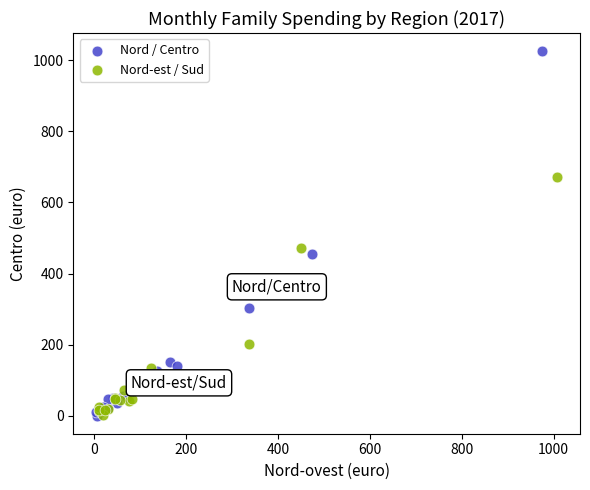

Which series has the largest Y range (max minus min)?

Nord / Centro